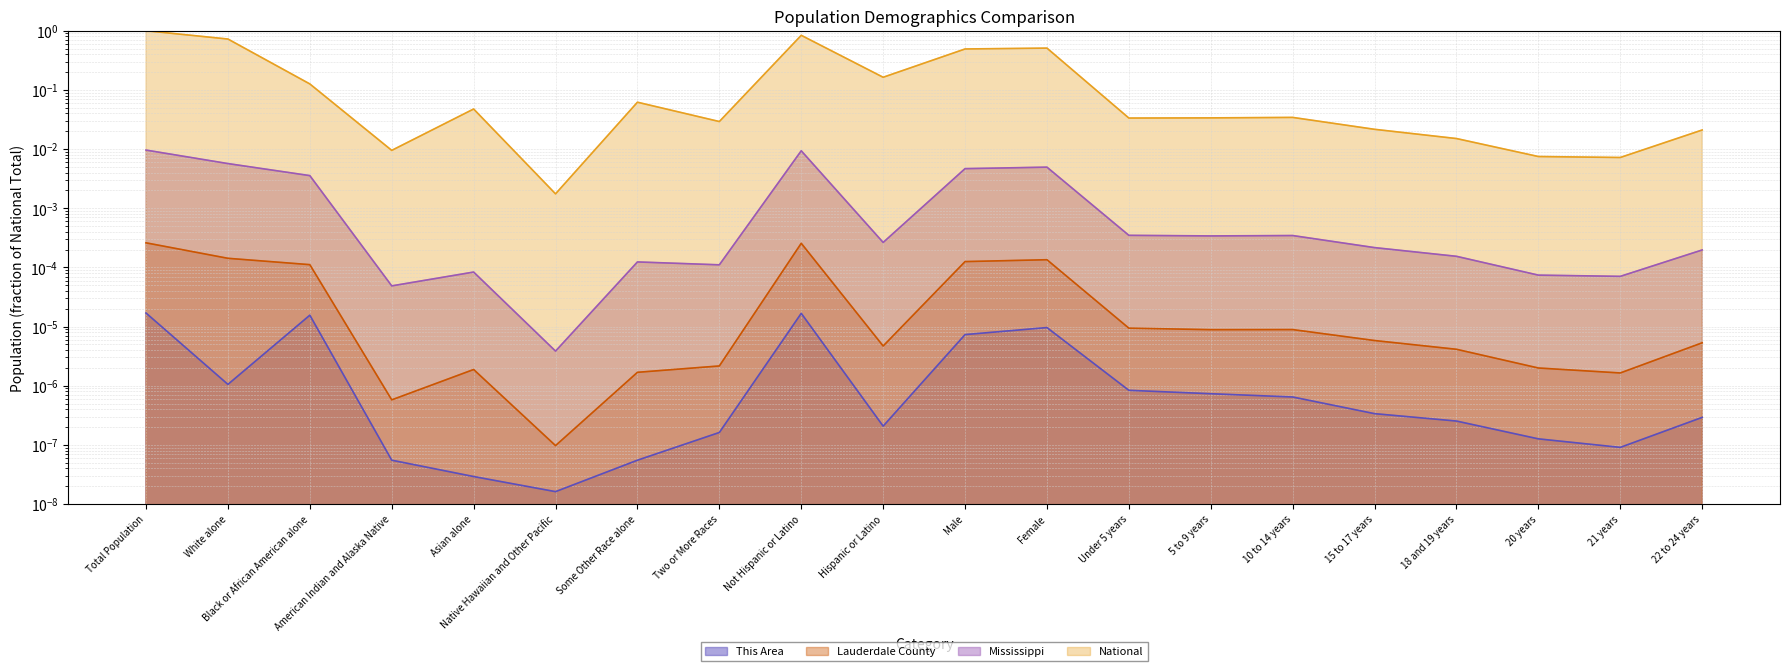

What position from the left is 22 to 24 years?

20